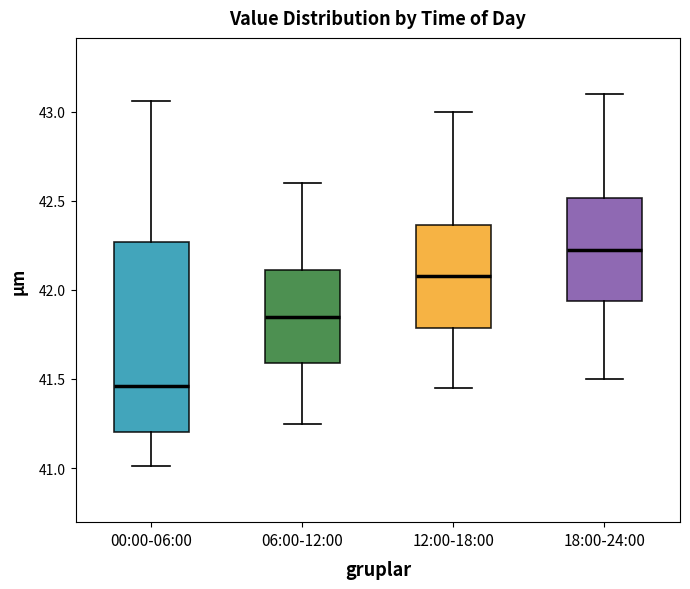

Reading left to right, read every box against the y-axis: the position of its median line, the range the box covers, and the ends of its whiskers. The values are not printed on the chart, so give them approximately, as read against the axis.

00:00-06:00: median 41.45, box 41.20 to 42.25, whiskers 41.00 to 43.05
06:00-12:00: median 41.85, box 41.60 to 42.10, whiskers 41.25 to 42.60
12:00-18:00: median 42.10, box 41.80 to 42.35, whiskers 41.45 to 43.00
18:00-24:00: median 42.25, box 41.95 to 42.50, whiskers 41.50 to 43.10